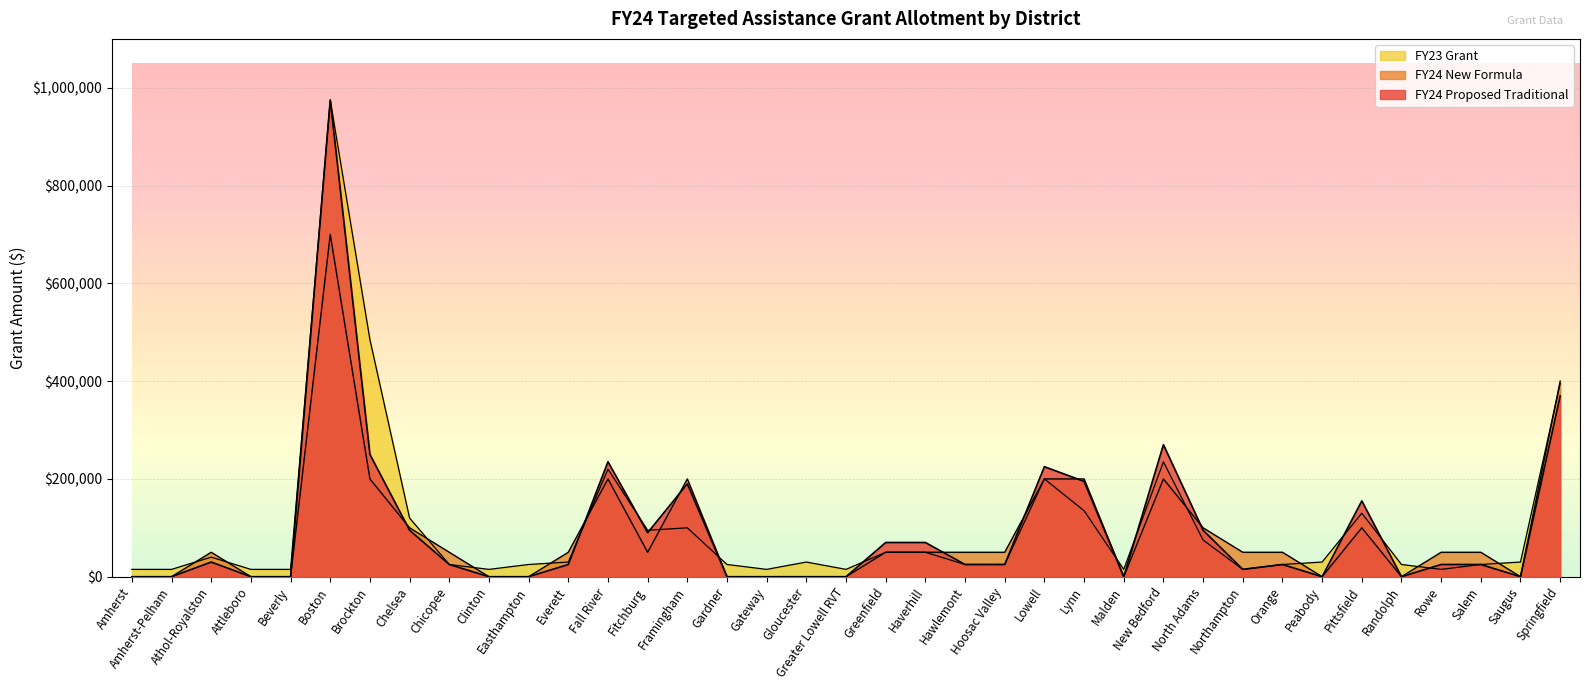

At which label does FY24 Proposed Traditional first exceed 25000?

Athol-Royalston